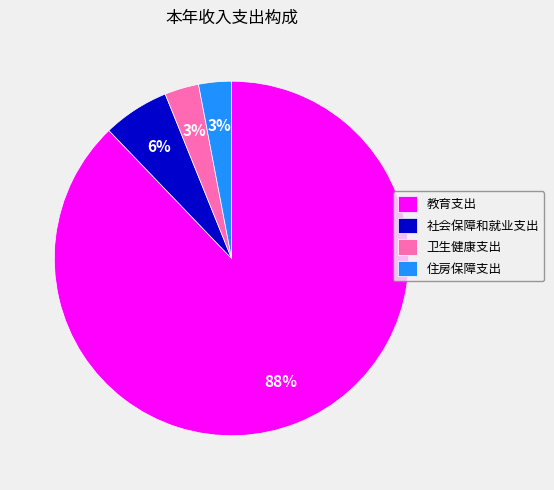

Count the number of slices in the pie.

4